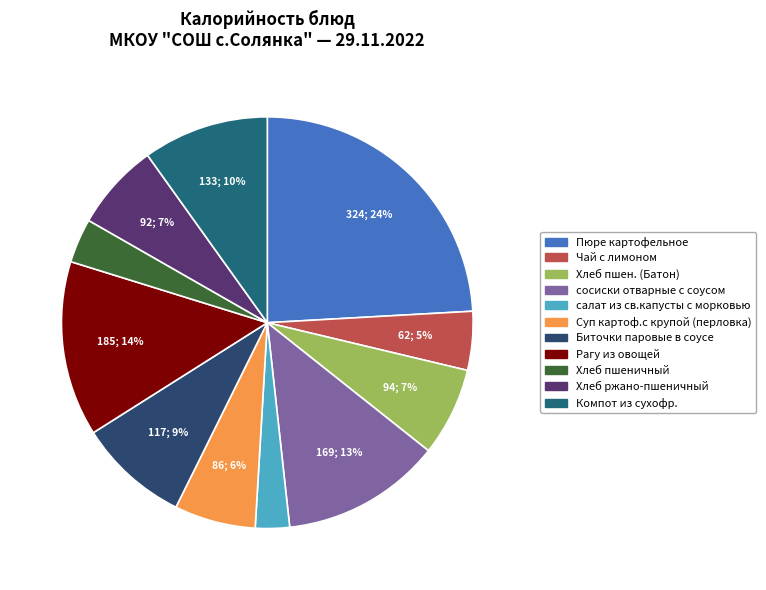

What is the change in value from Рагу из овощей to Компот из сухофр.?

-52.2